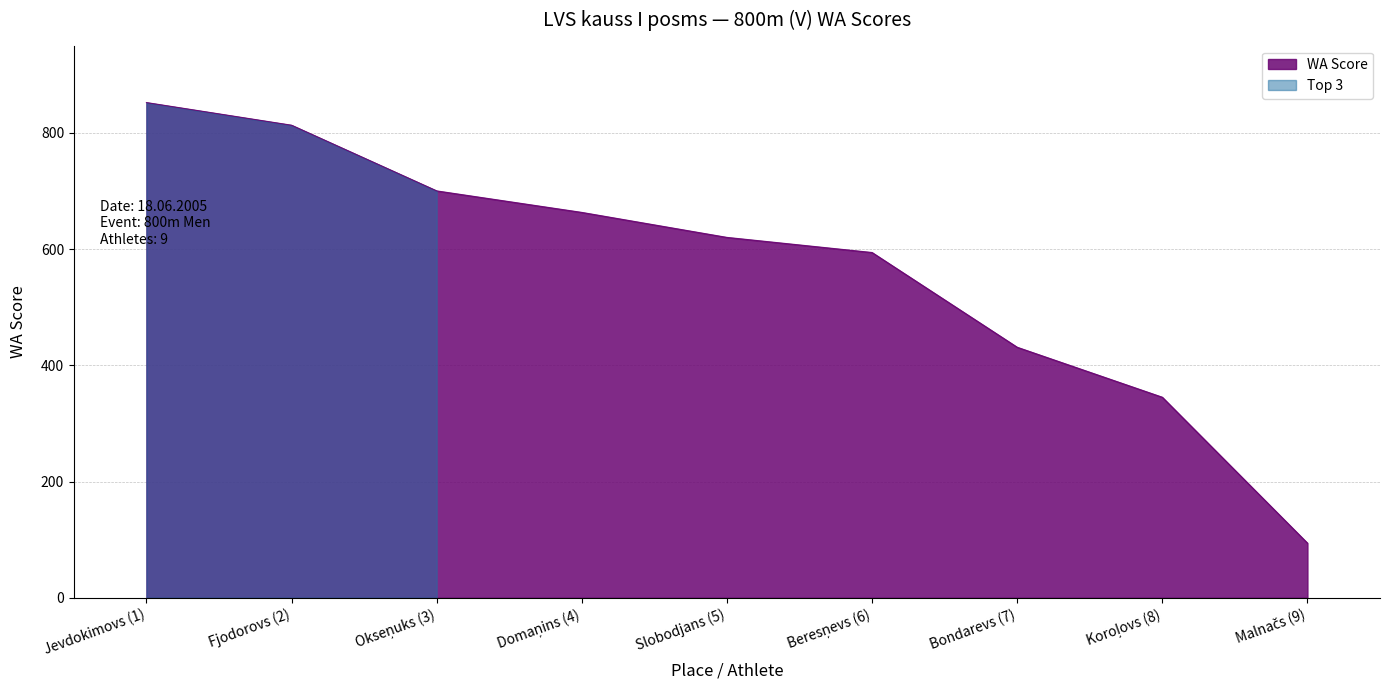

What is the difference between the maximum and minimum values?

758